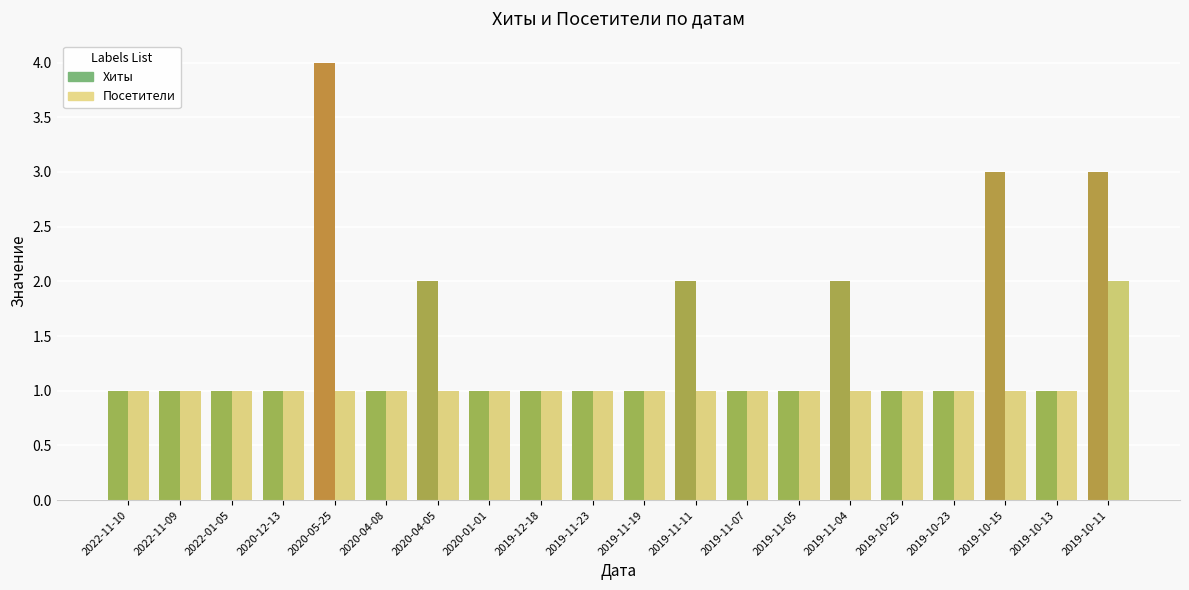

Rank the series by their maximum value, from lowest to highest.

Посетители, Хиты